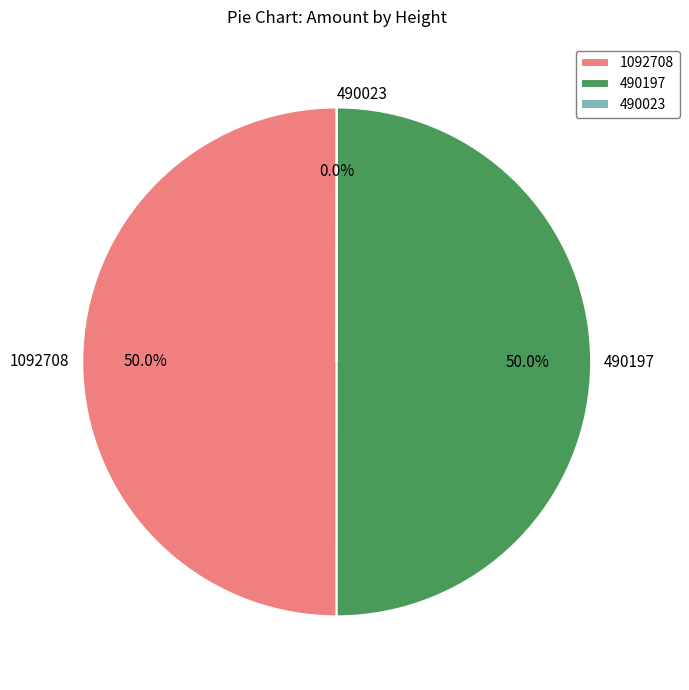

How much of the chart is everything except 1092708?

50.0%